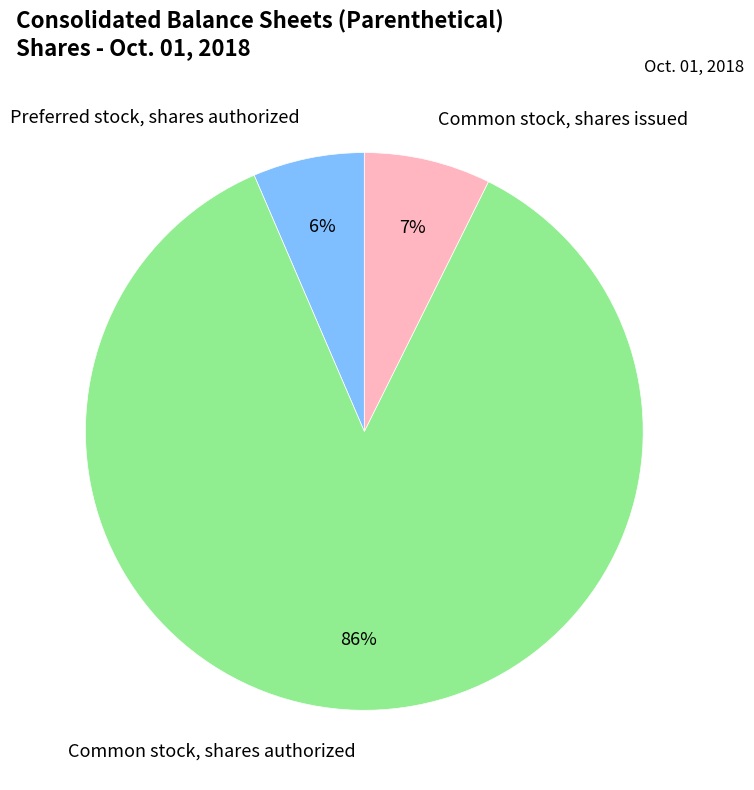

The Common stock, shares authorized slice represents 99% of the pie. True or false?

False